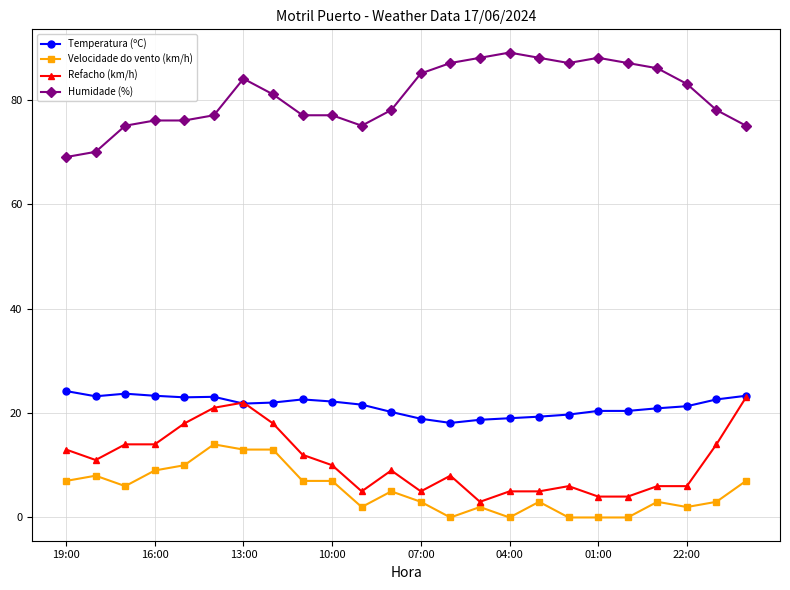

What is the value of the Refacho (km/h) point at the 3rd from the left?

14.0